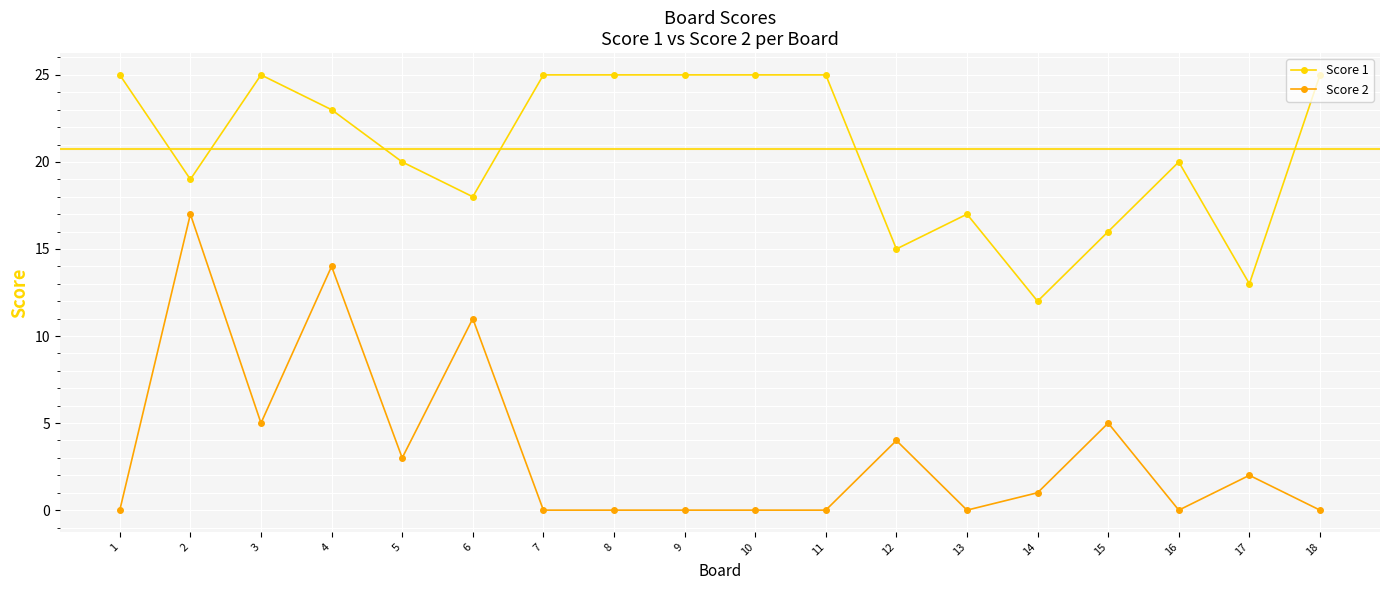

At which category does Score 1 reach its first local valley?

2